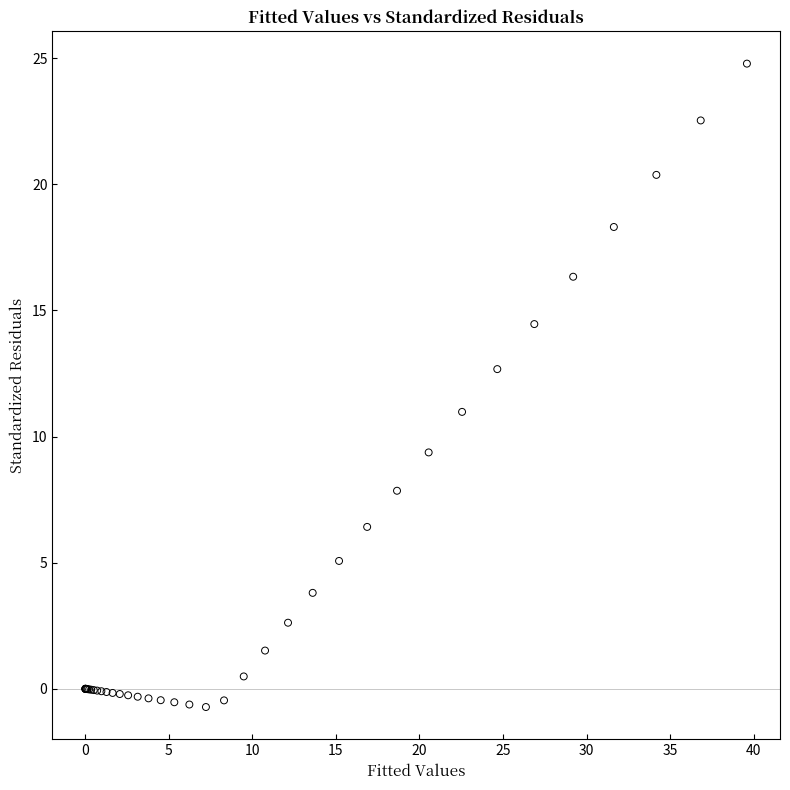

What Y value in the scatter plot is closest to 12?

12.7